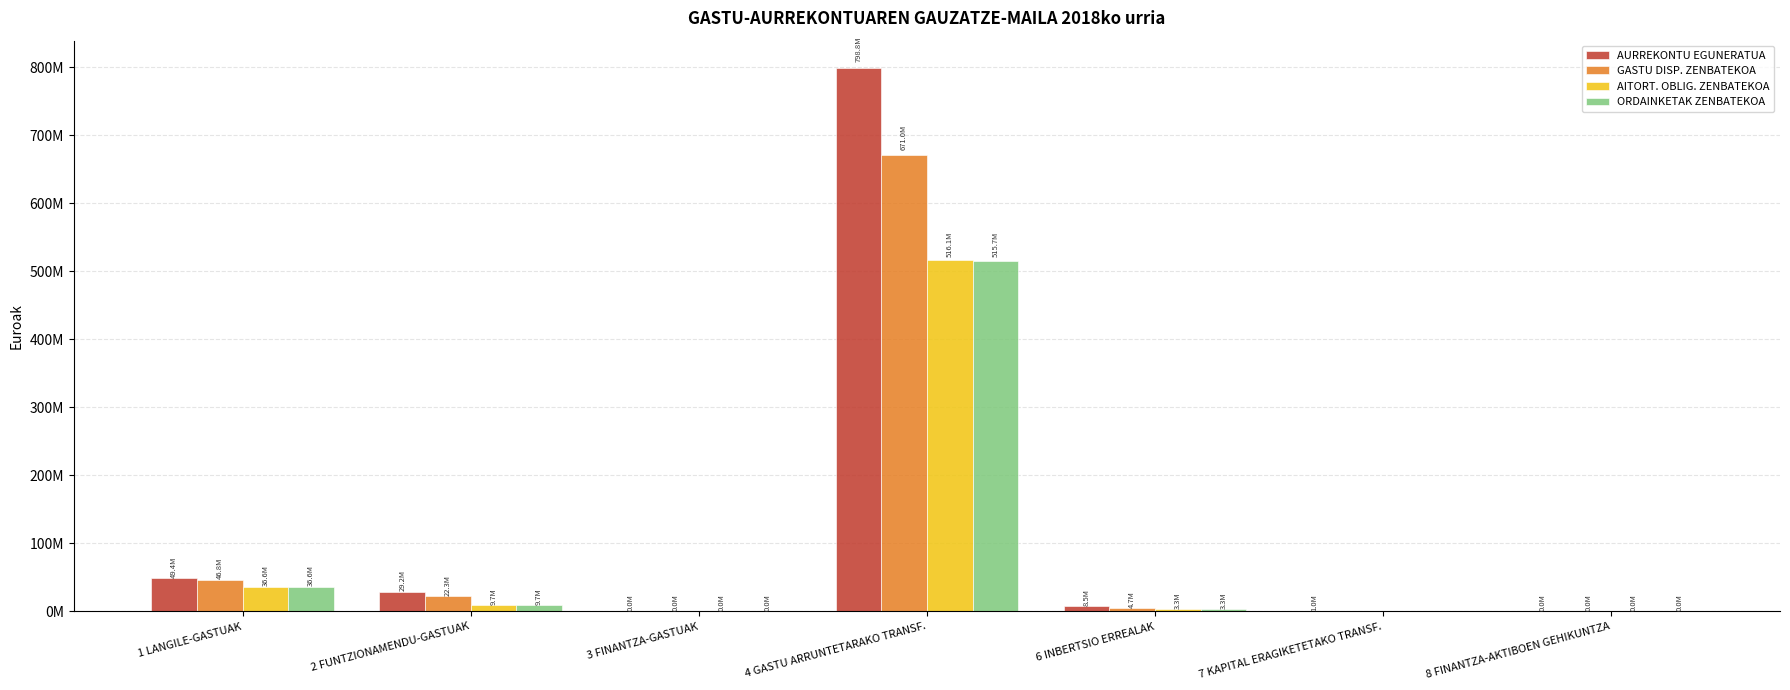

Which series has the largest total across all categories?

AURREKONTU EGUNERATUA